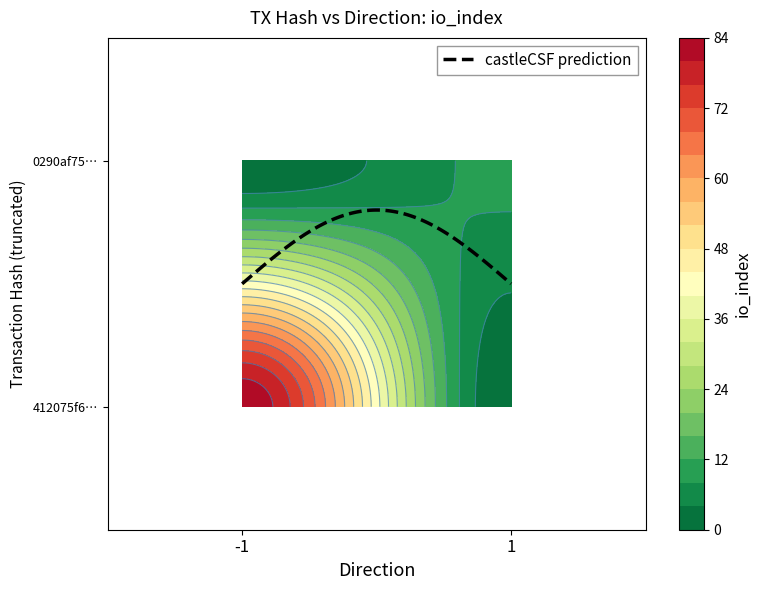

Reading left to right, what are all the values shown in this chart?

412075f6757710782e4c6248a03bc5ed7408e60: direction=-1	io_index=83
0290af75885a9de8e230603597a40494d15ffd5: direction=1	io_index=9